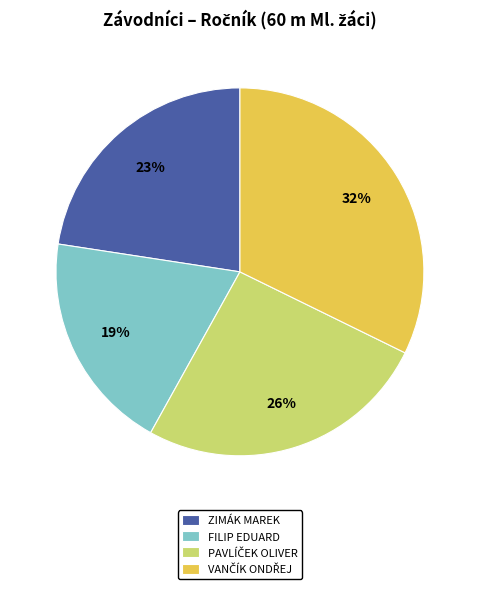

Is the sum of FILIP EDUARD and ZIMÁK MAREK greater than half?

No